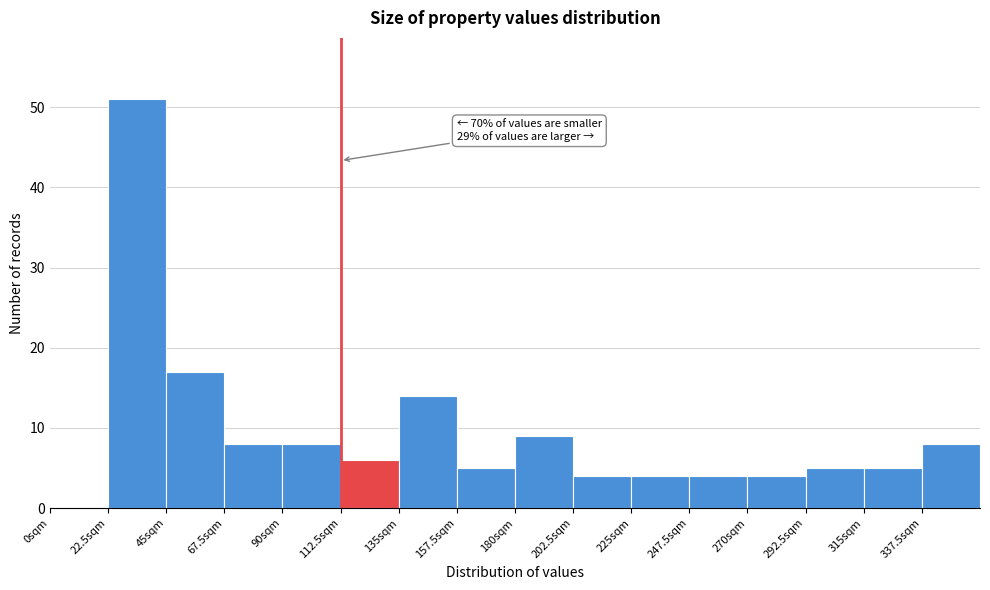

Which range on the x-axis has the tallest bar?

22.5 to 45.0